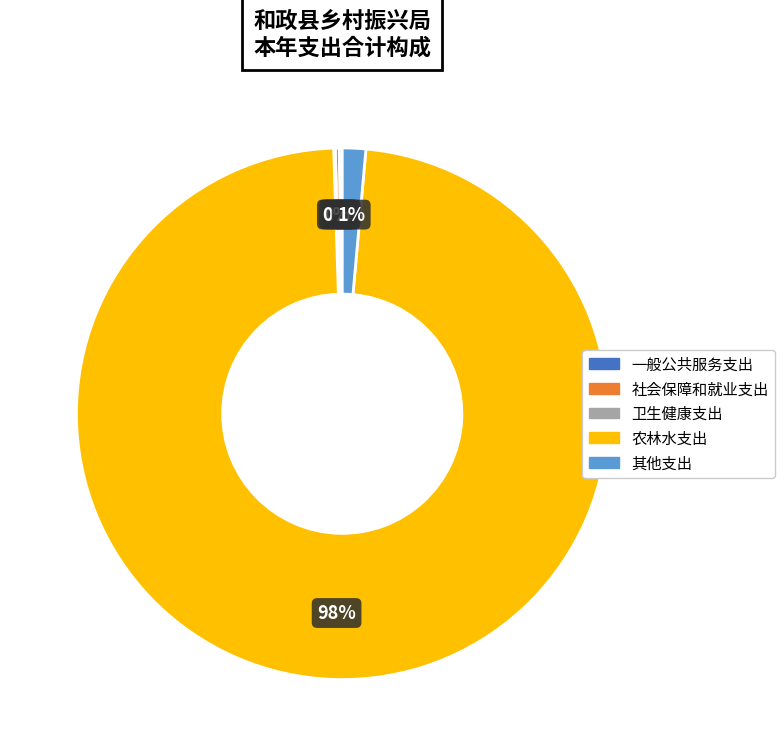

Is there a majority slice in this chart?

Yes